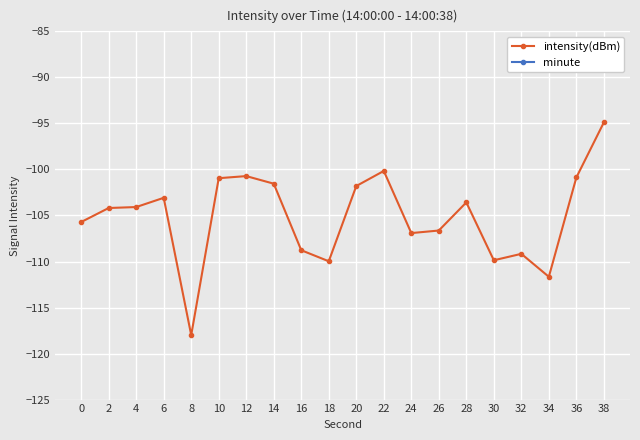

What is the value of the intensity(dBm) point at the 7th from the left?

-100.7